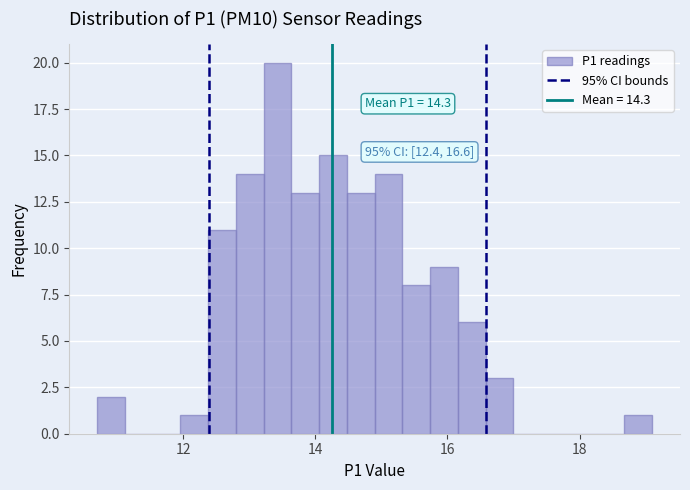

Read against the x-axis, roughly where is the centre of the tallest bar?

13.4